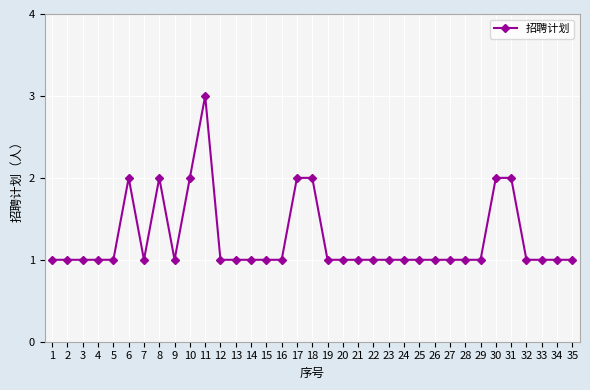

Which label corresponds to the largest value in the chart?

11